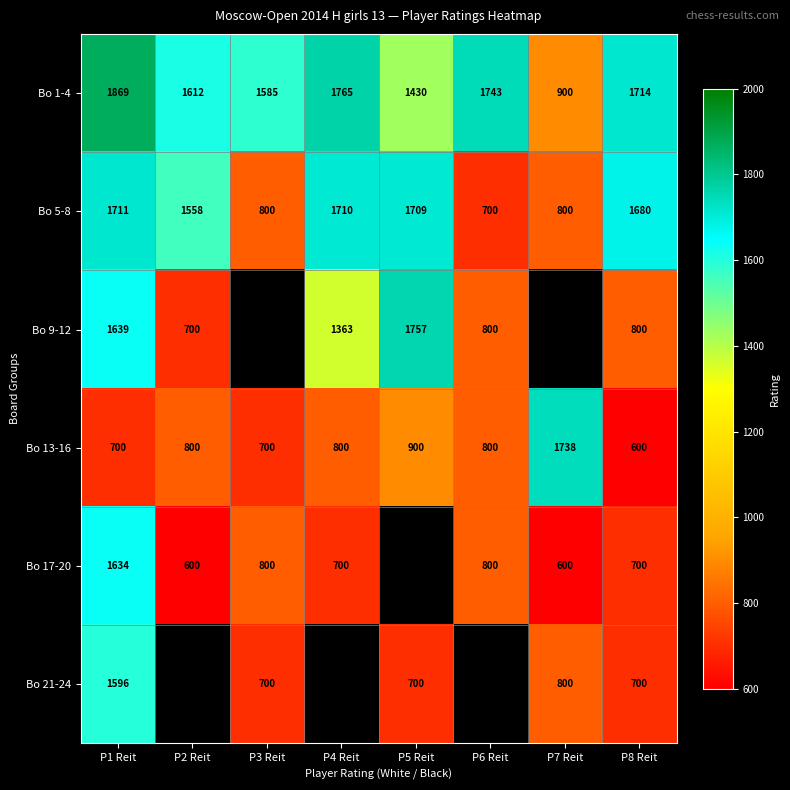

Where is Bo 1-4 nearest to the value 1384?

P5 Reit